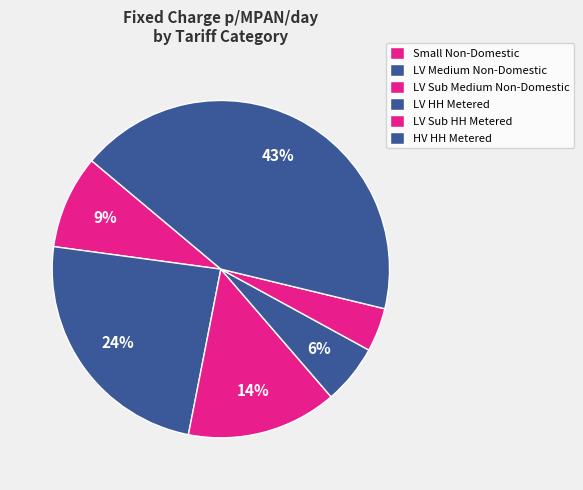

Count the number of slices in the pie.

6